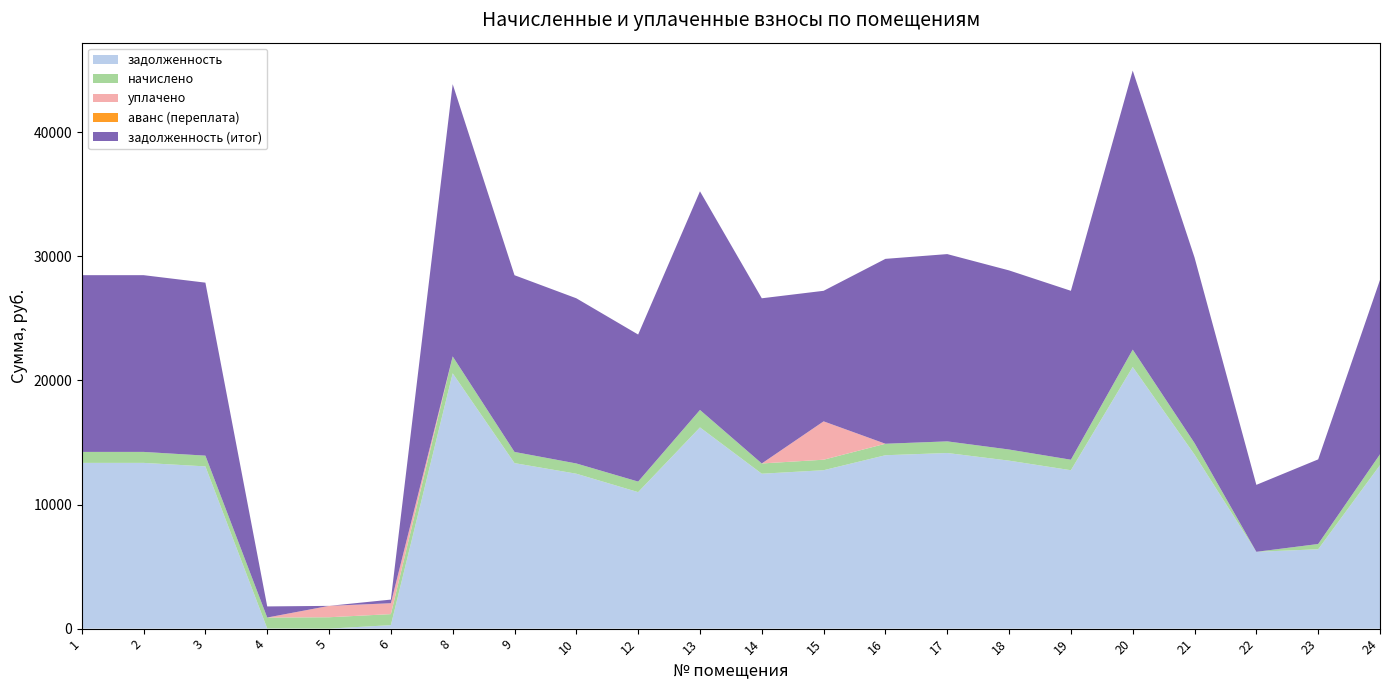

Read the задолженность value at 21.

14021.3